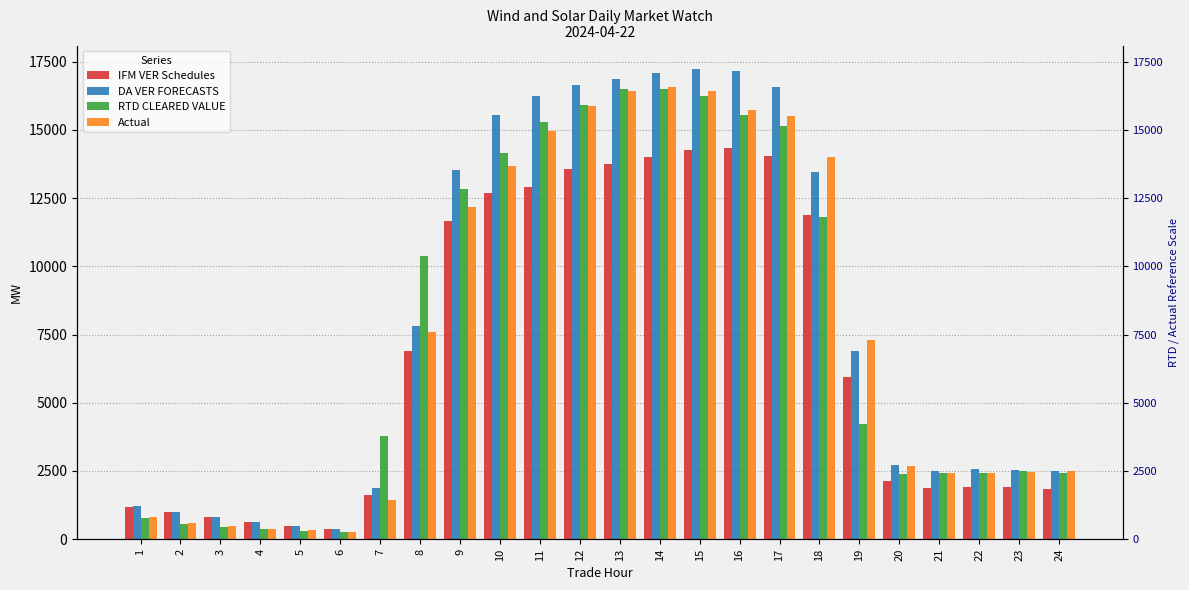

Is the value of IFM VER Schedules at 7 greater than the value of DA VER FORECASTS at 22?

No